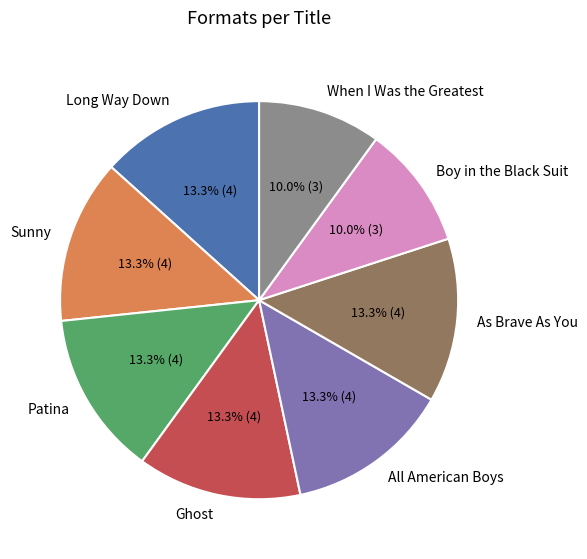

To the nearest percent, what percentage of the pie is Patina?

13%